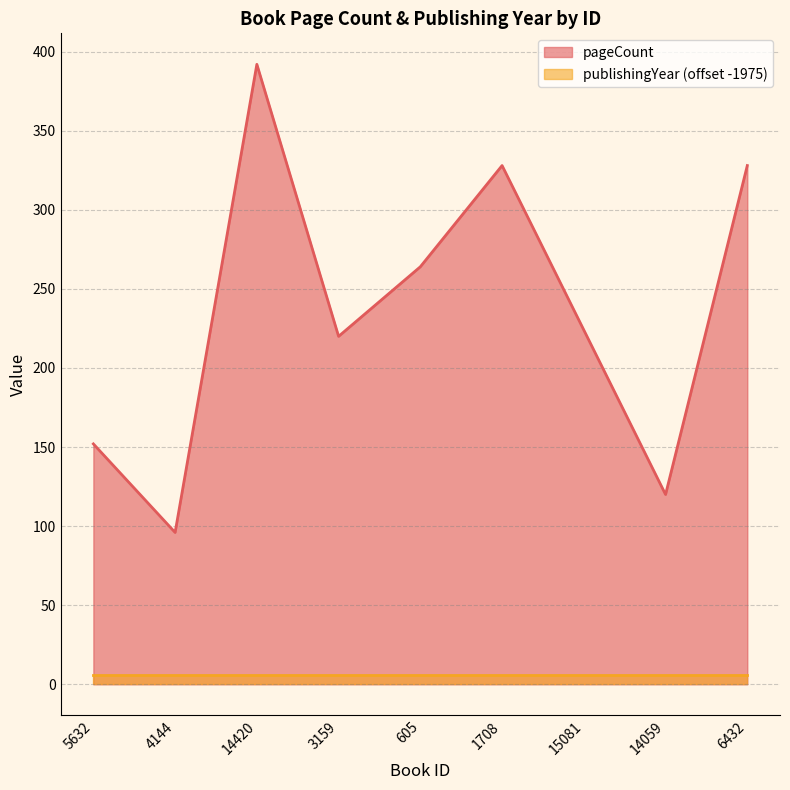

Rank the categories by value from highest to lowest.

14420, 1708, 6432, 605, 15081, 3159, 5632, 14059, 4144